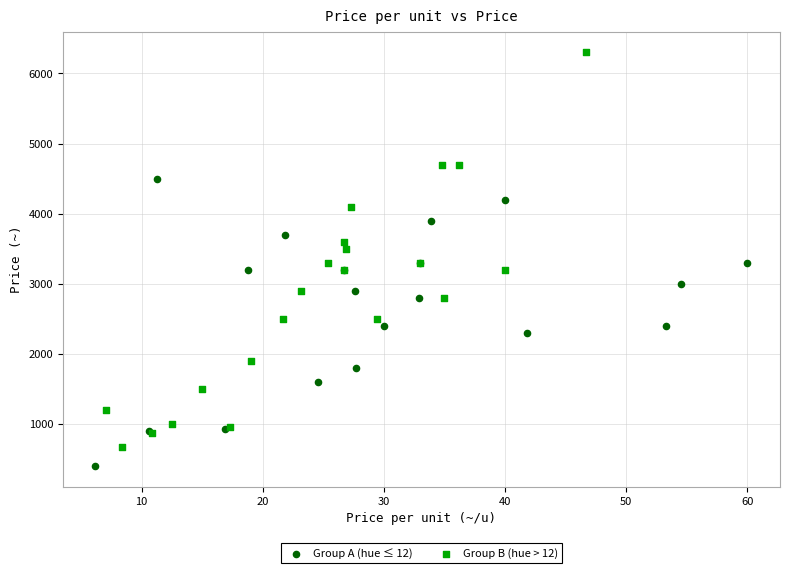

Which series reaches the minimum Y coordinate?

Group A (hue ≤ 12)